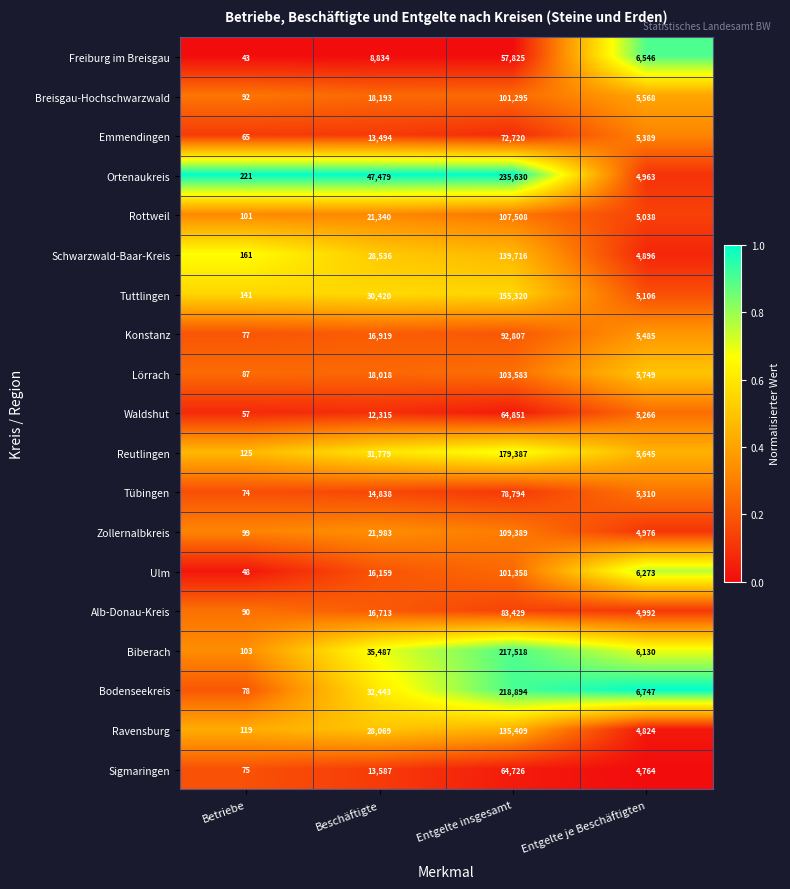

How many values in the Ulm series are below 16159?

2